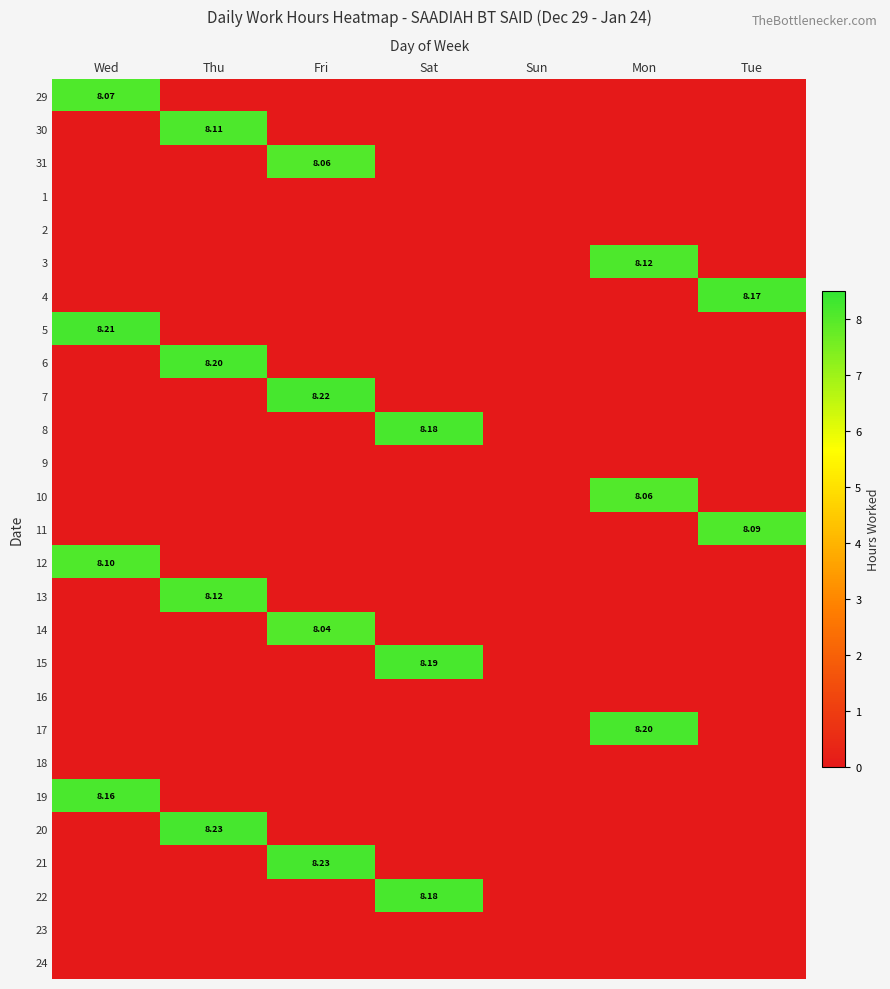

What is the total value across all series at Wed?

32.5